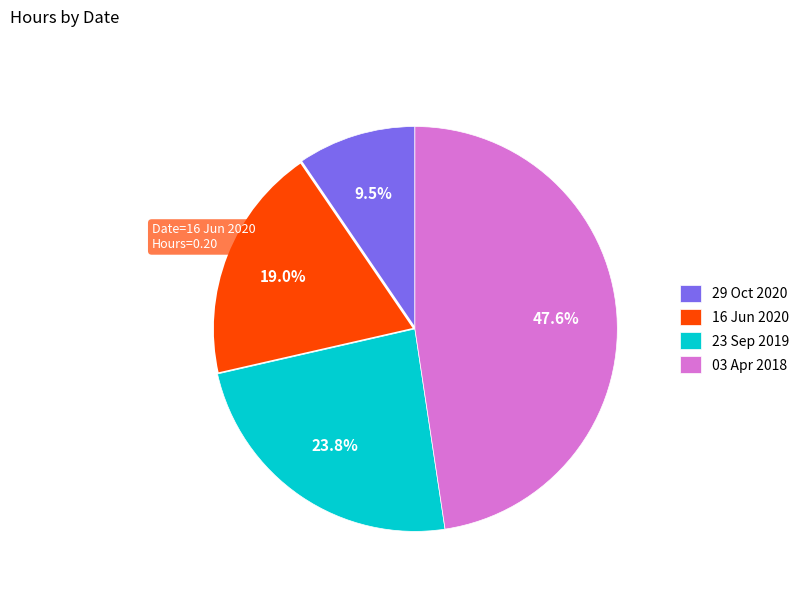

Which has a higher value, 16 Jun 2020 or 29 Oct 2020?

16 Jun 2020